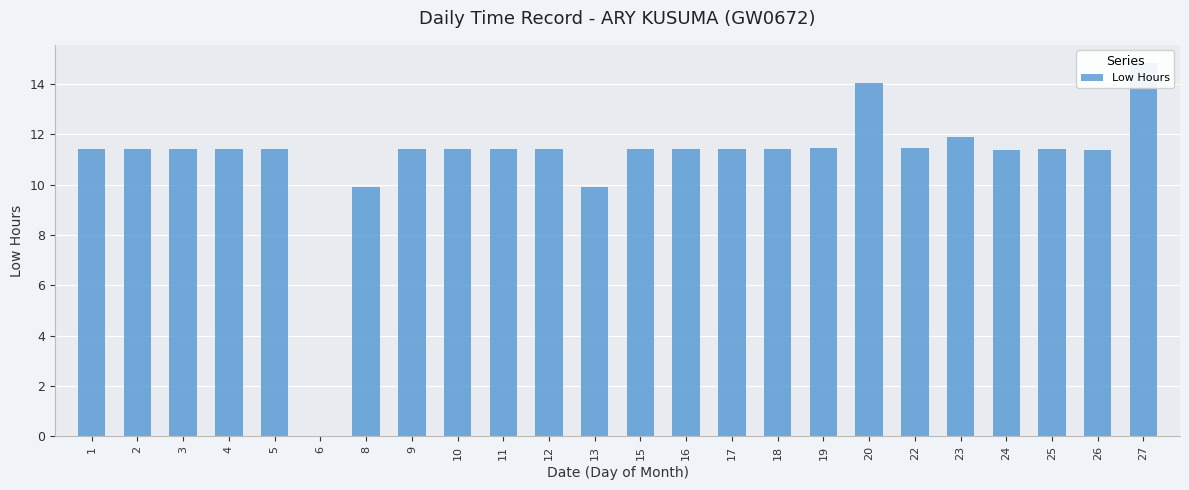

The value at 3 is 11.4. True or false?

True